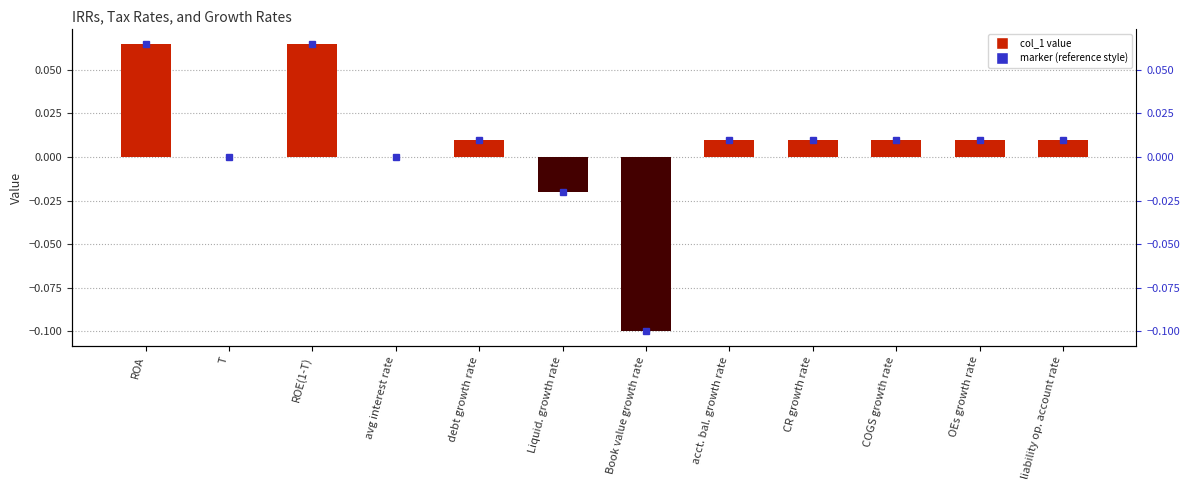

The value at T is 0.0. True or false?

True